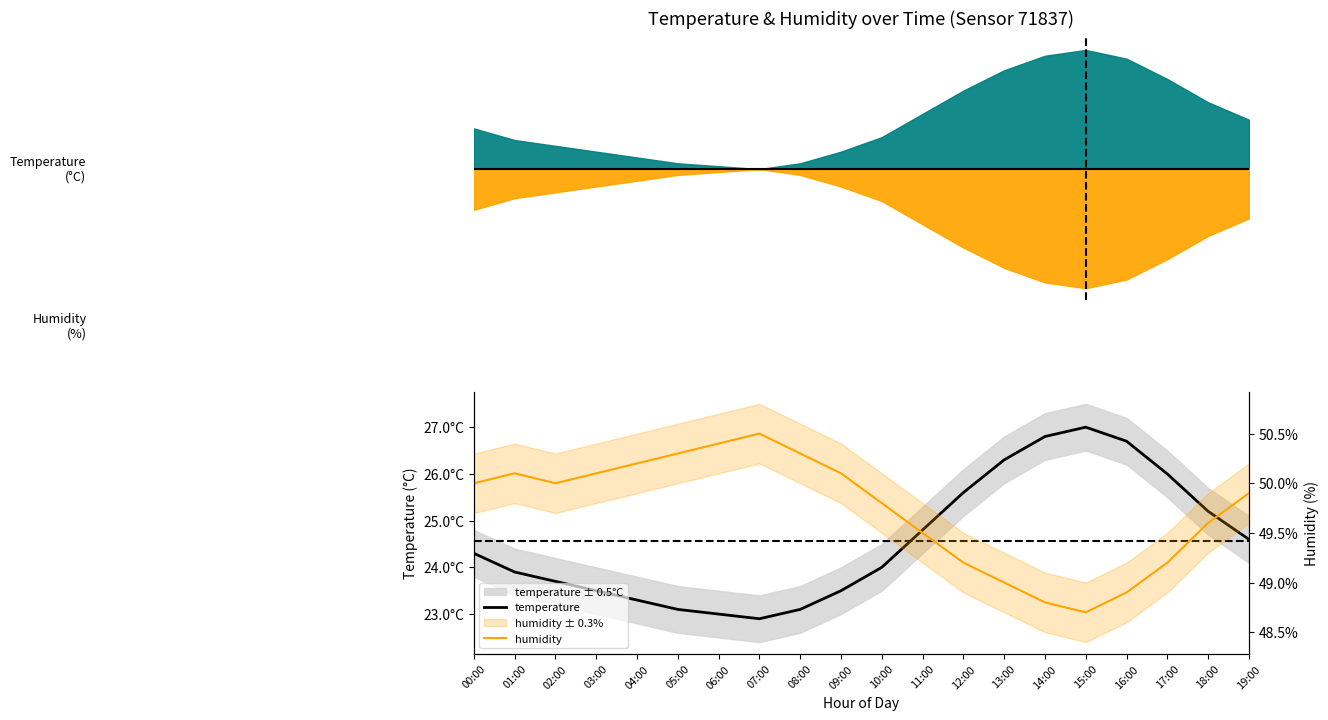

Reading left to right, list all the values displayed in this chart.

temperature: 00:00=24.3	01:00=23.9	02:00=23.7	03:00=23.5	04:00=23.3	05:00=23.1	06:00=23.0	07:00=22.9	08:00=23.1	09:00=23.5	10:00=24.0	11:00=24.8	12:00=25.6	13:00=26.3	14:00=26.8	15:00=27.0	16:00=26.7	17:00=26.0	18:00=25.2	19:00=24.6
humidity: 00:00=50.0	01:00=50.1	02:00=50.0	03:00=50.1	04:00=50.2	05:00=50.3	06:00=50.4	07:00=50.5	08:00=50.3	09:00=50.1	10:00=49.8	11:00=49.5	12:00=49.2	13:00=49.0	14:00=48.8	15:00=48.7	16:00=48.9	17:00=49.2	18:00=49.6	19:00=49.9